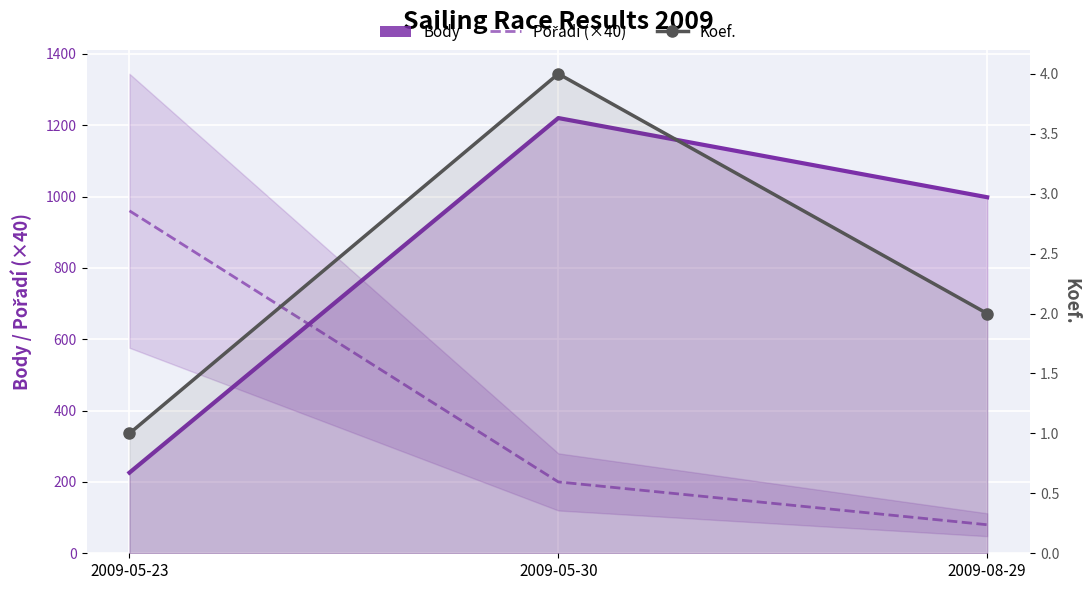

Which series has the largest range (max minus min)?

Body